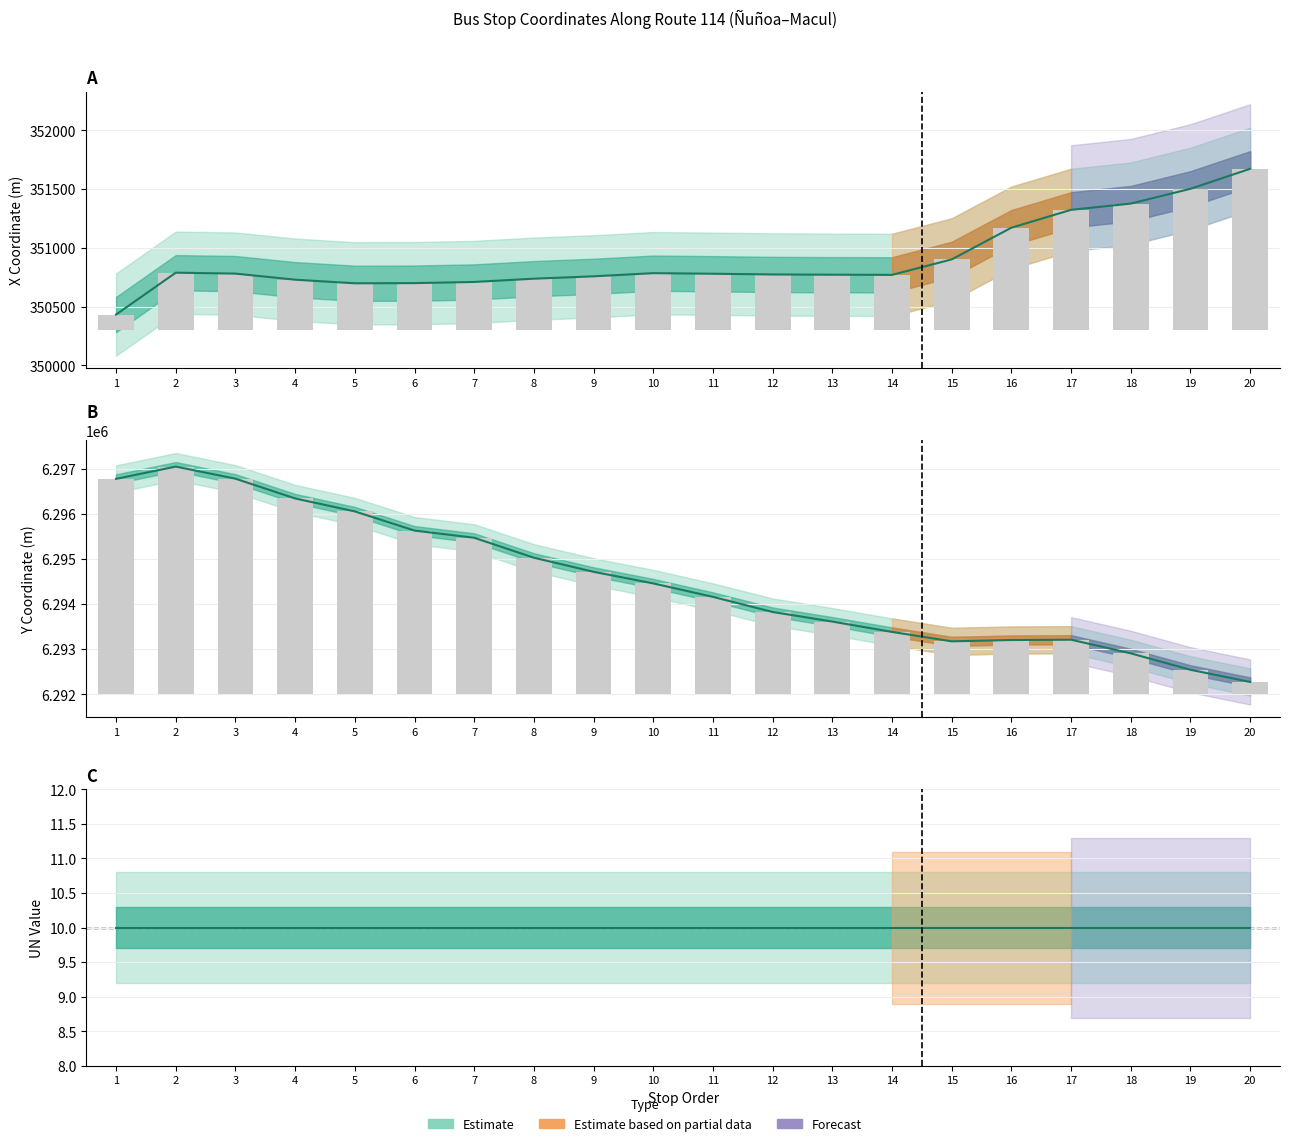

What is the difference between the maximum and minimum values in the x_coord series?

1240.4